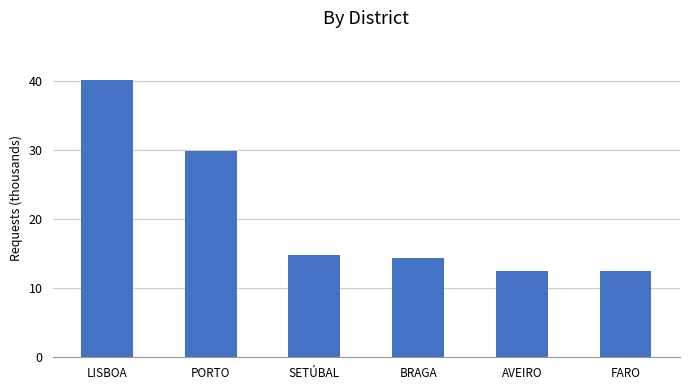

What is the label of the 5th bar from the left?

AVEIRO